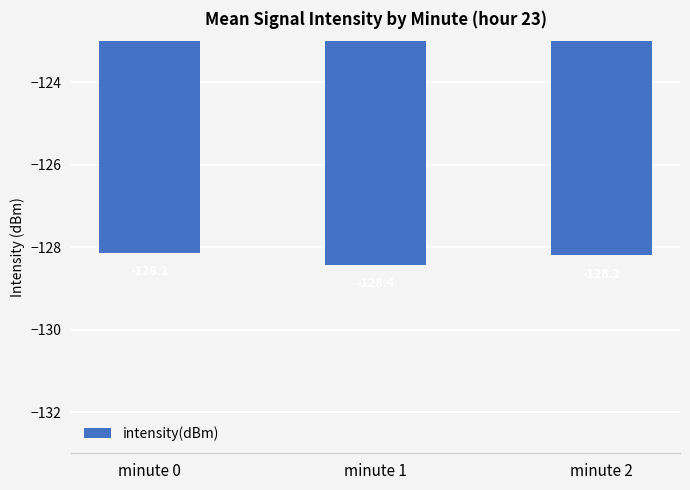

What is the difference between the maximum and minimum values?

0.3